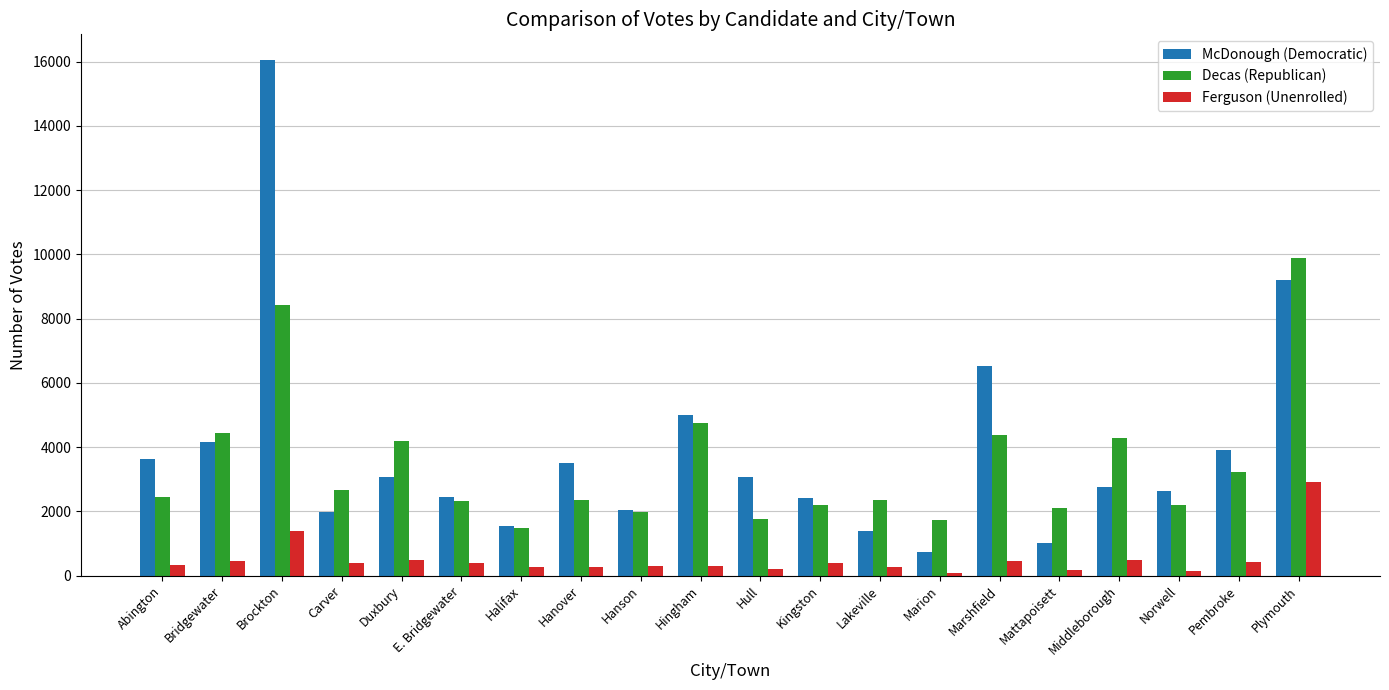

What are all the series names shown in the legend?

McDonough (Democratic), Decas (Republican), Ferguson (Unenrolled)